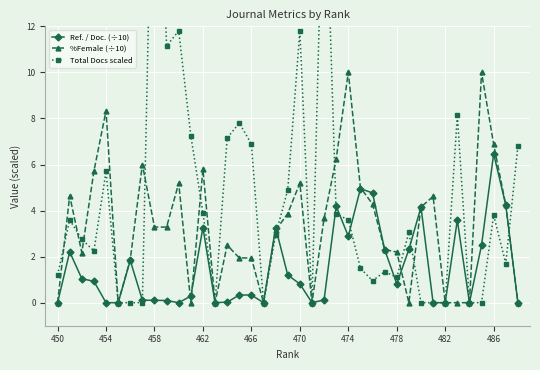

What is the highest value of the %Female (÷10) series?

10.0